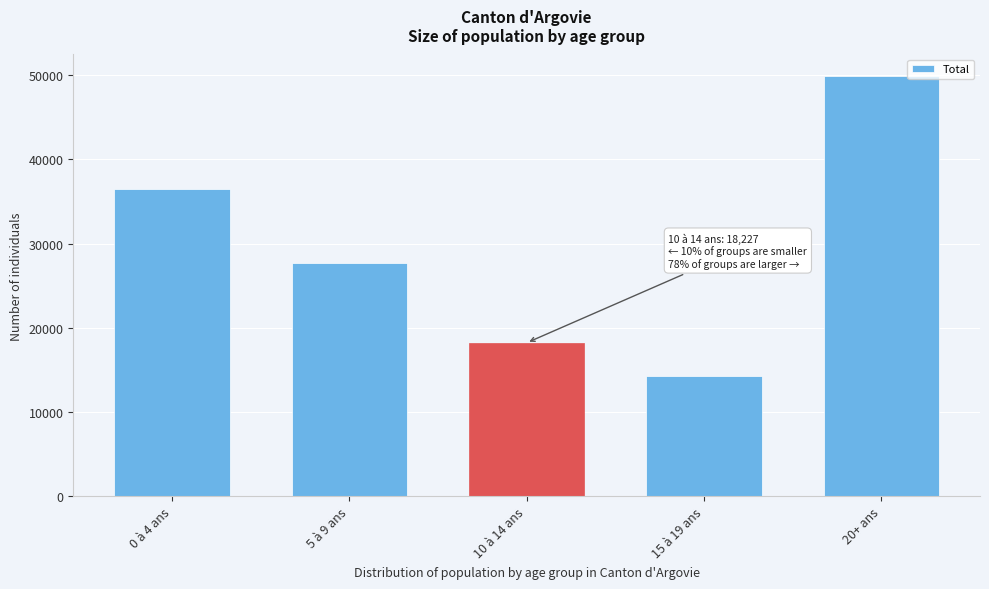

Reading left to right, transcribe all the data shown in this chart.

36418	27647	18227	14246	49935